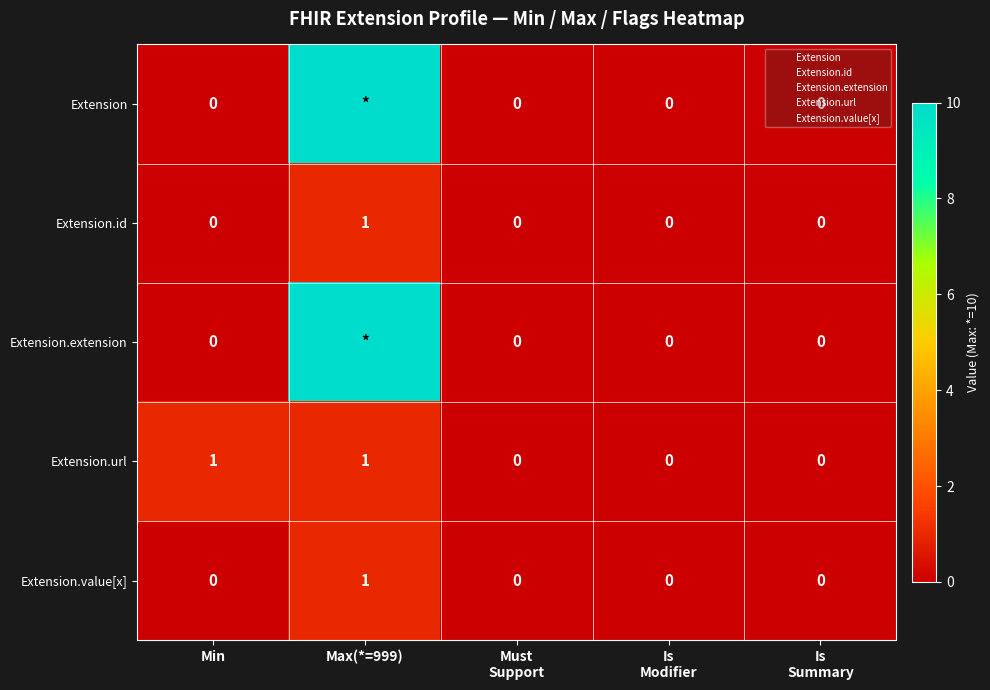

Which category has the highest value across all series?

Max(*=999)